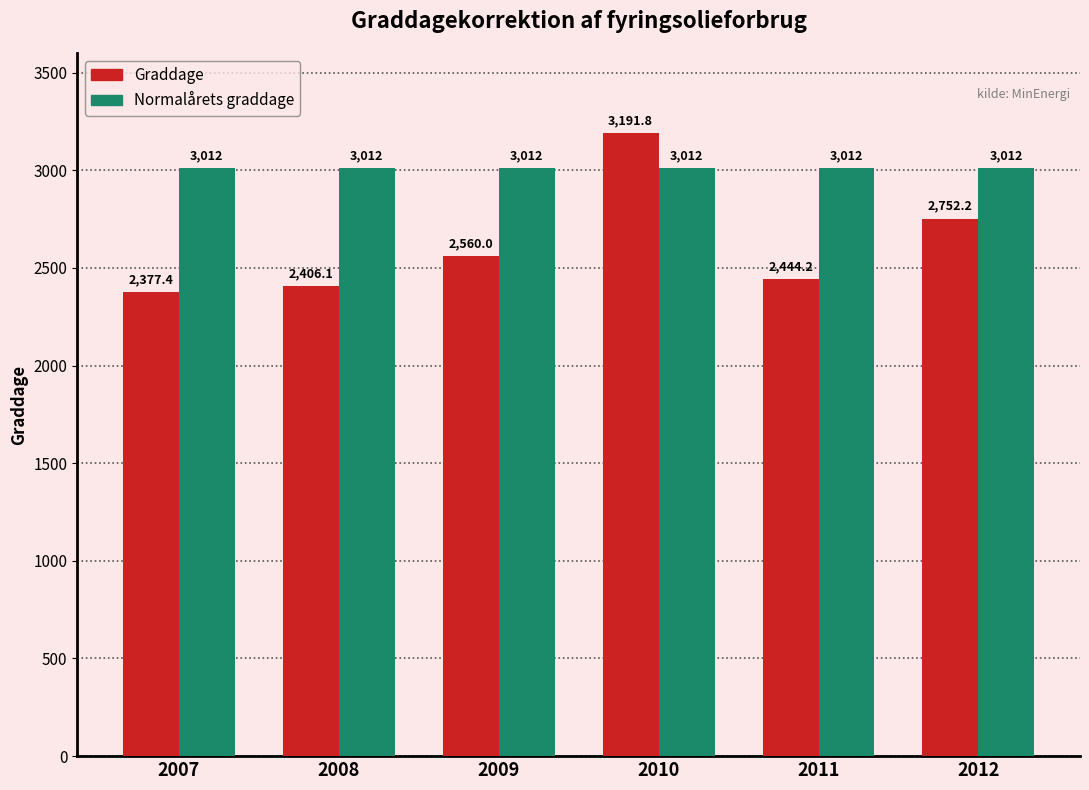

What is the maximum value for Normalårets graddage?

3012.0